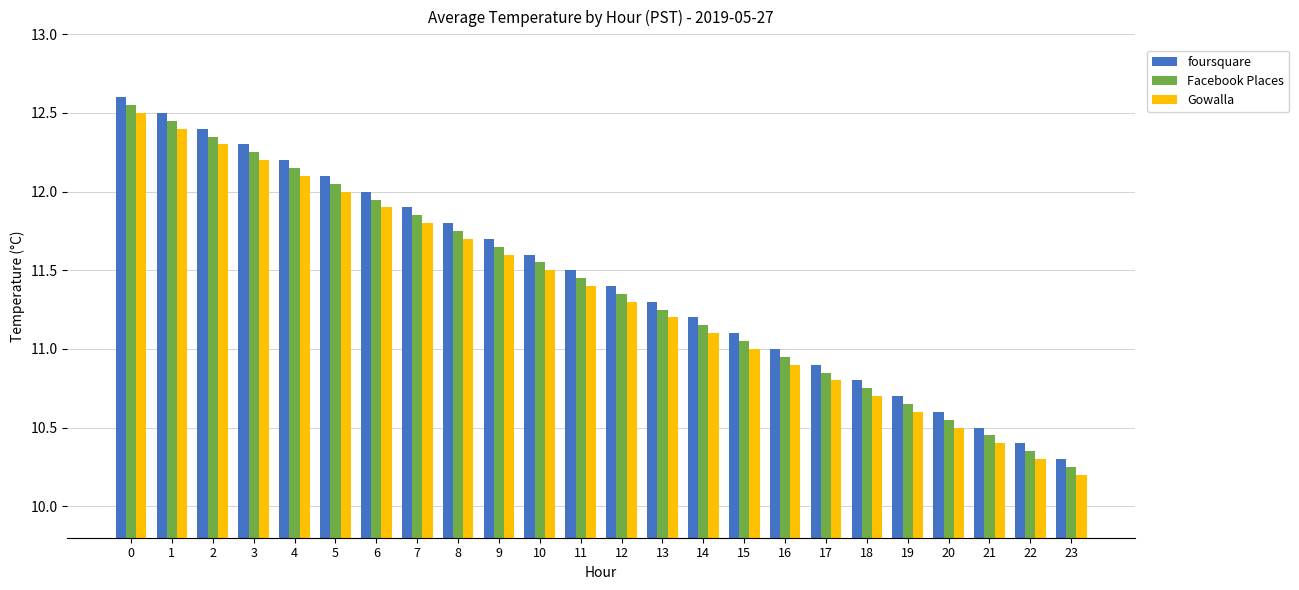

How many groups of bars are there?

24